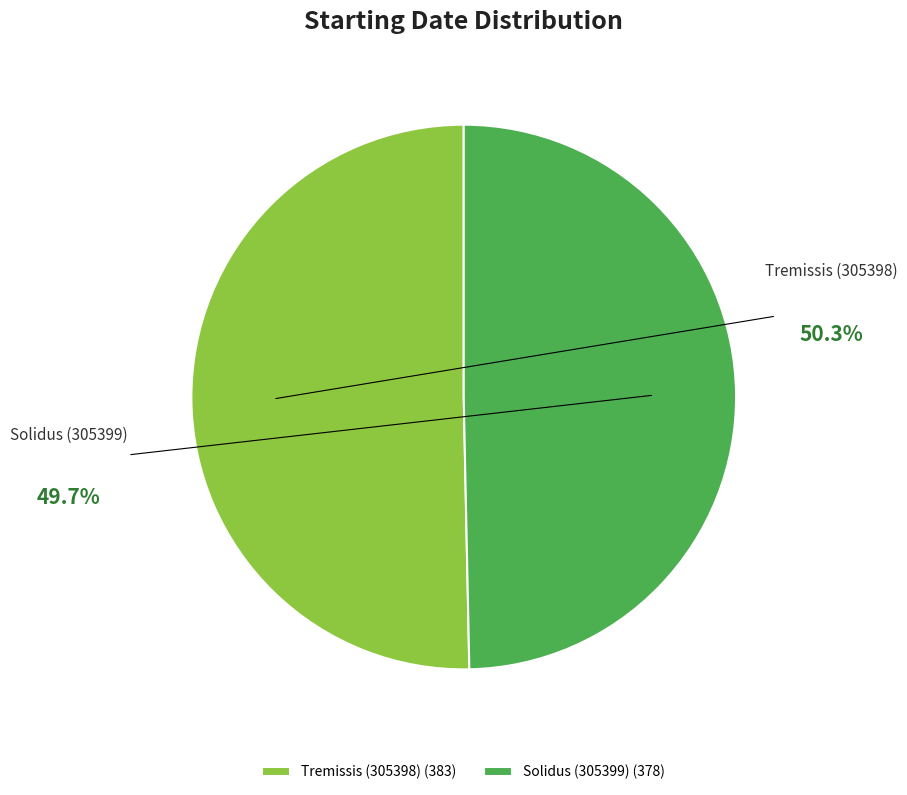

Between Tremissis (305398) and Solidus (305399), which is larger?

Tremissis (305398)